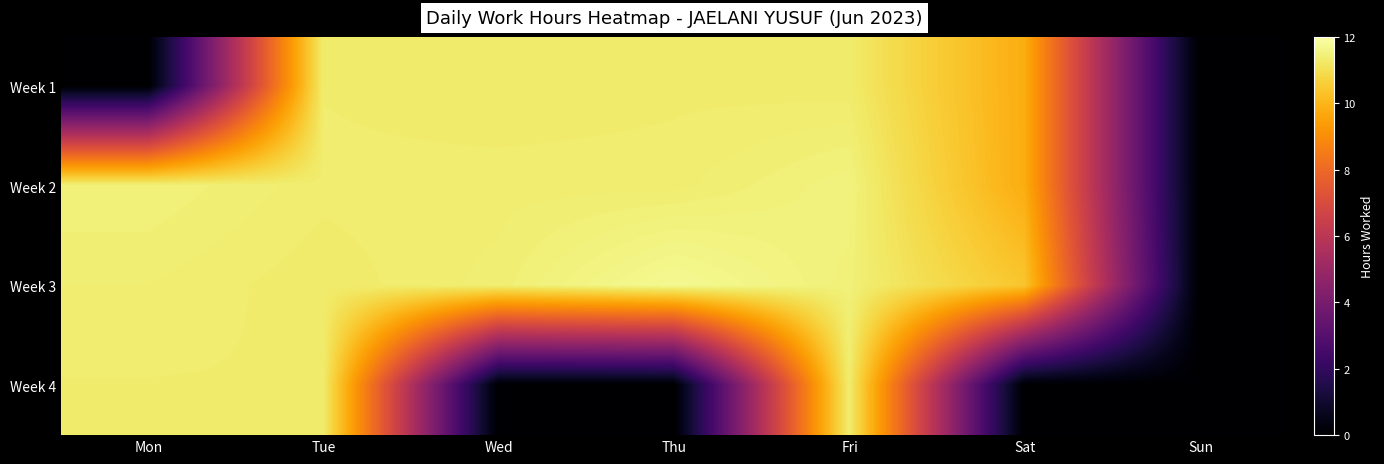

Reading left to right, transcribe all the data shown in this chart.

Week 1: Mon=0.0	Tue=11.3	Wed=11.3	Thu=11.3	Fri=11.3	Sat=9.8	Sun=0.0
Week 2: Mon=11.5	Tue=11.4	Wed=11.4	Thu=11.4	Fri=11.5	Sat=9.8	Sun=0.0
Week 3: Mon=11.4	Tue=11.3	Wed=11.4	Thu=11.7	Fri=11.5	Sat=10.4	Sun=0.0
Week 4: Mon=11.3	Tue=11.3	Wed=0.0	Thu=0.0	Fri=11.4	Sat=0.0	Sun=0.0